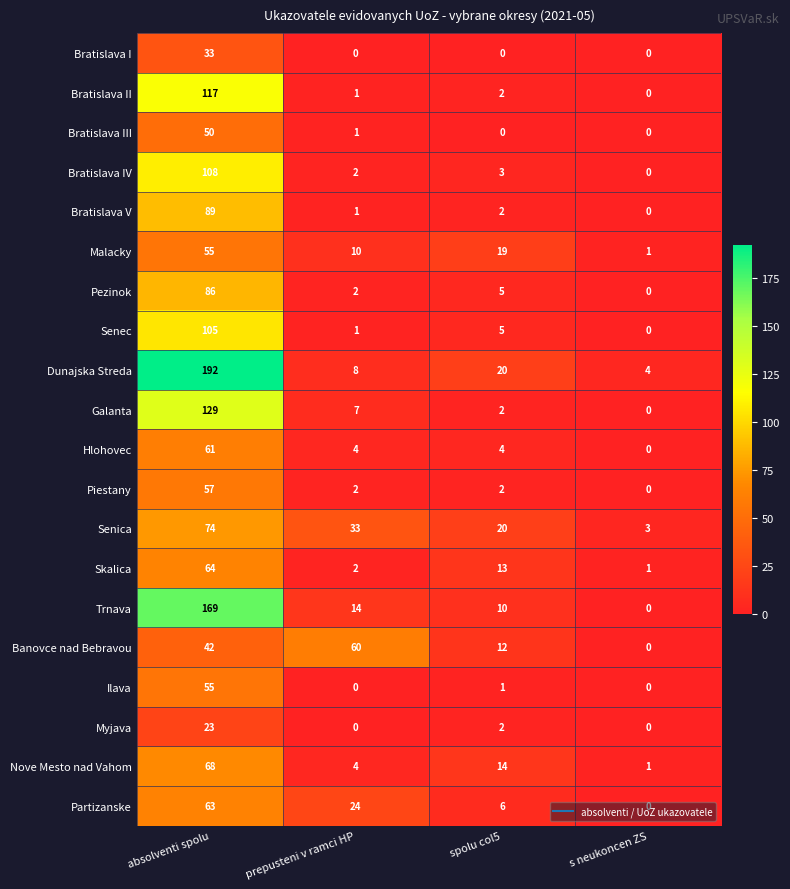

What is the difference between the Bratislava III values at absolventi spolu and prepusteni v ramci HP?

49